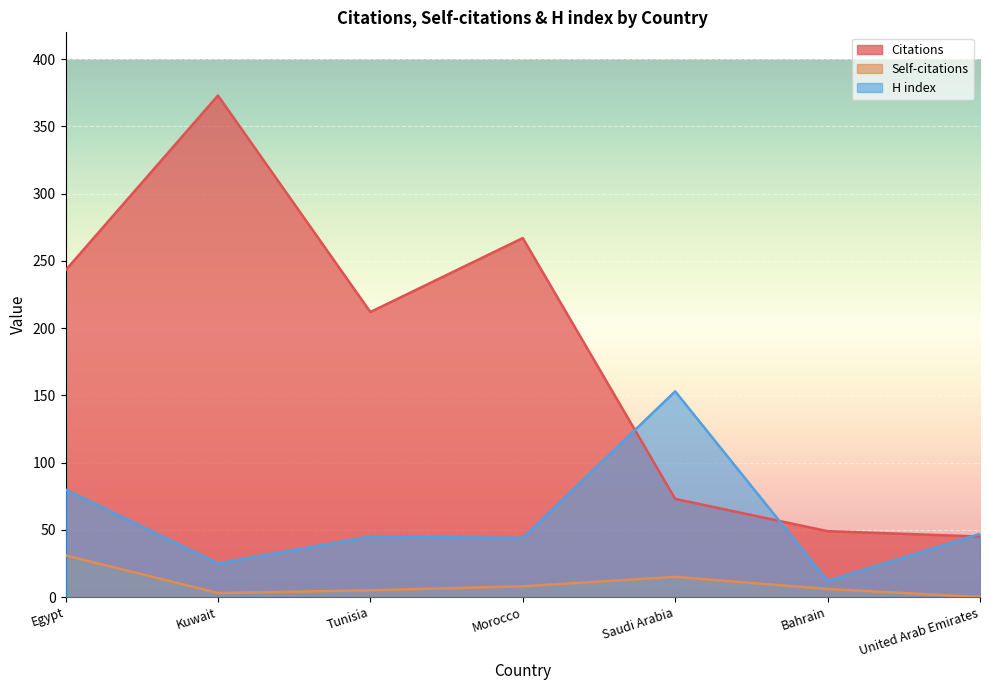

Rank the categories by Self-citations value from highest to lowest.

Egypt, Saudi Arabia, Morocco, Bahrain, Tunisia, Kuwait, United Arab Emirates